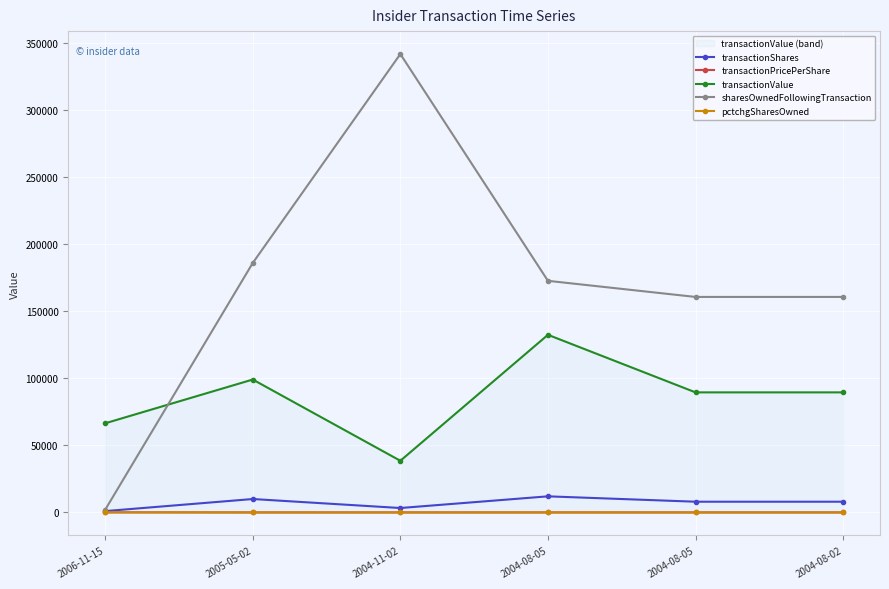

Count the number of data series in this chart.

5